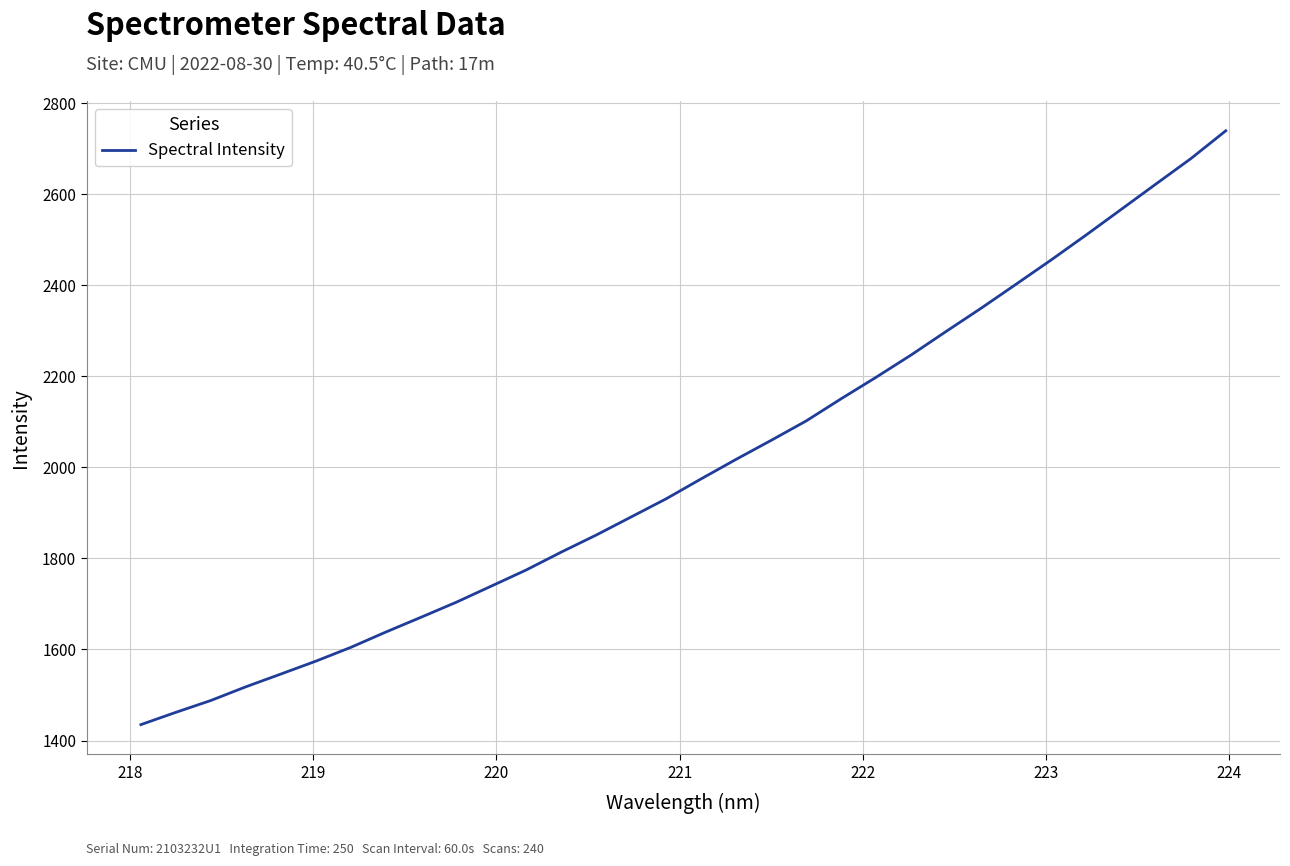

What is the greatest value displayed?

2739.7